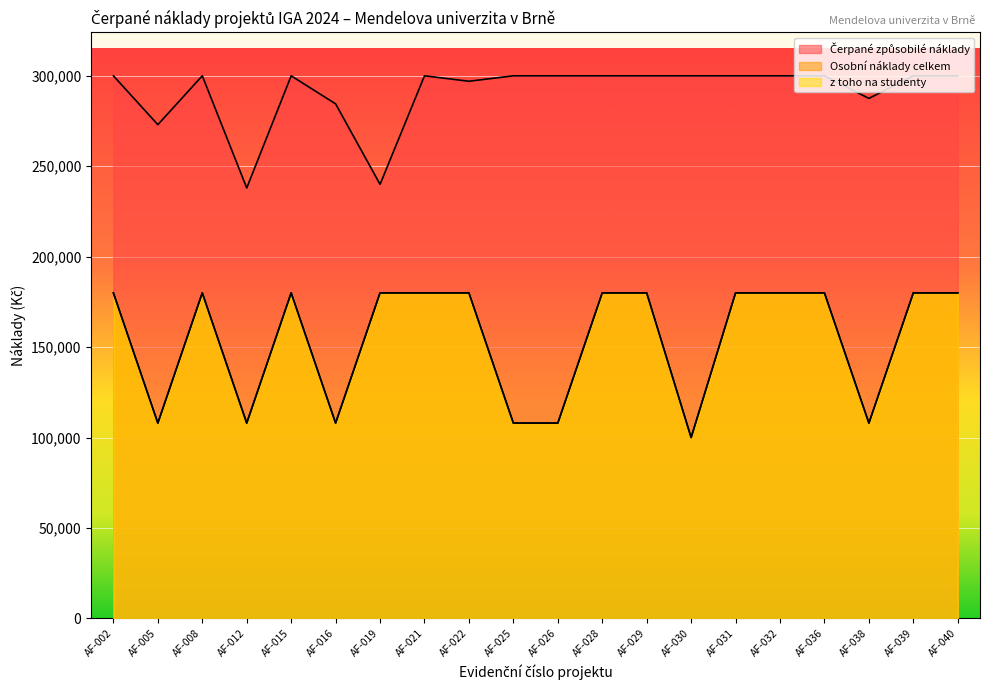

Which series has the largest total across all categories?

Čerpané způsobilé náklady